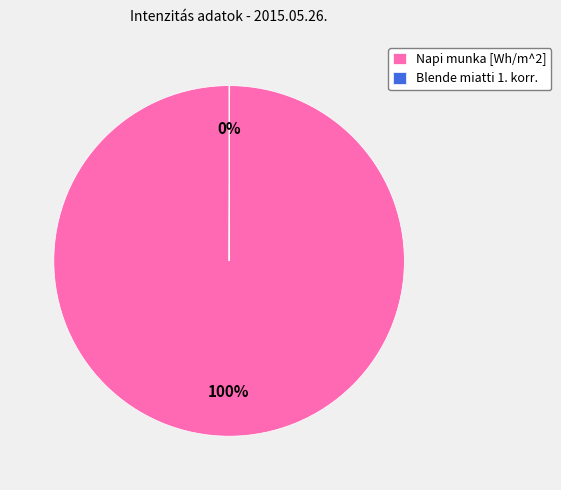

To the nearest percent, what is the difference between the largest and smallest slice percentages?

100%